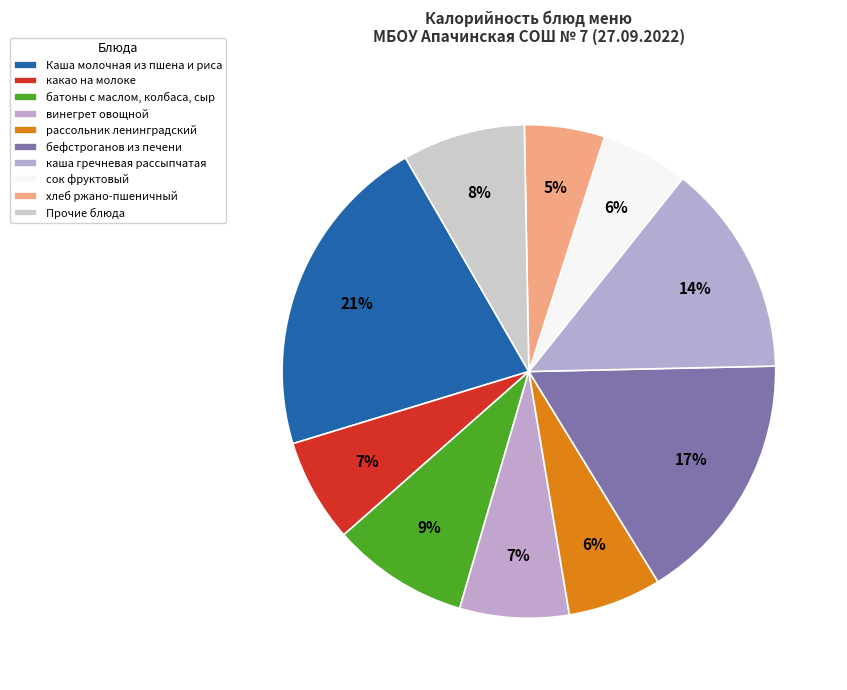

The каша гречневая рассыпчатая slice represents 14% of the pie. True or false?

True